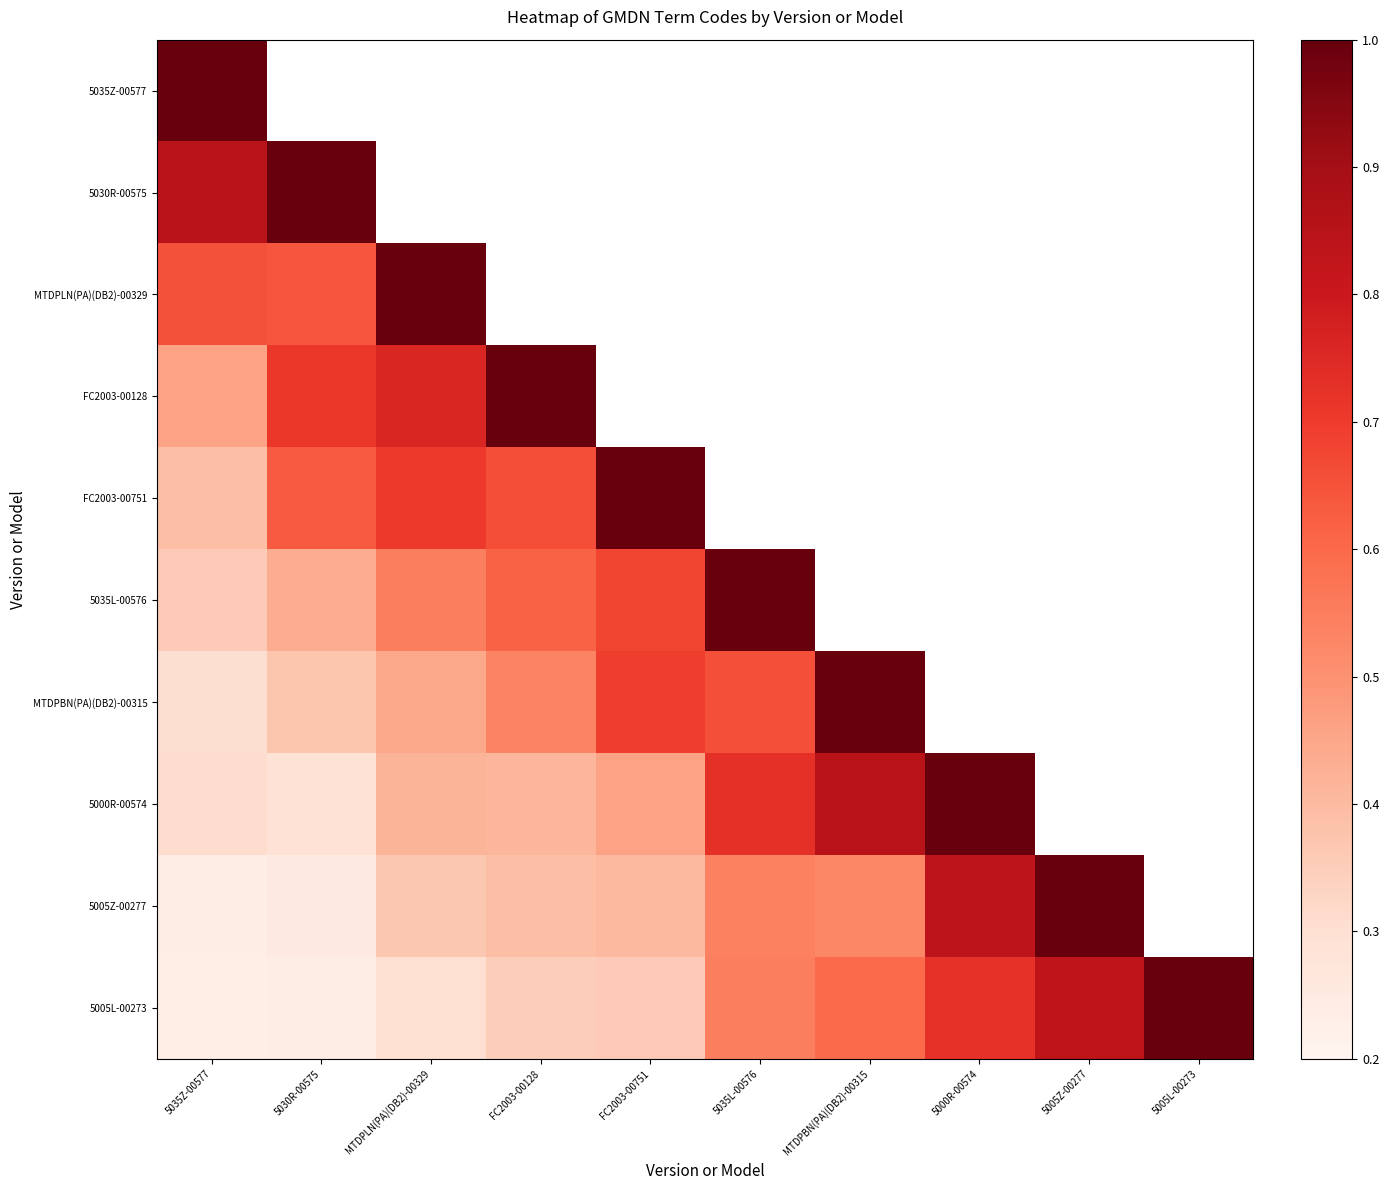

What is the sum of all 5005L-00273 values?

5.2